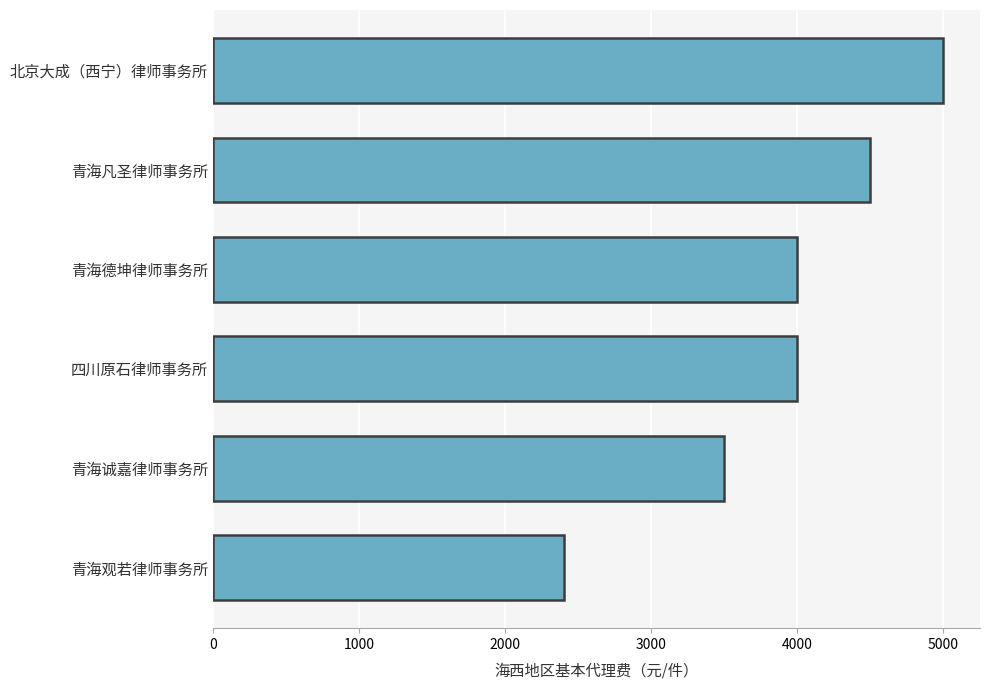

What is the minimum value shown in the chart?

2400